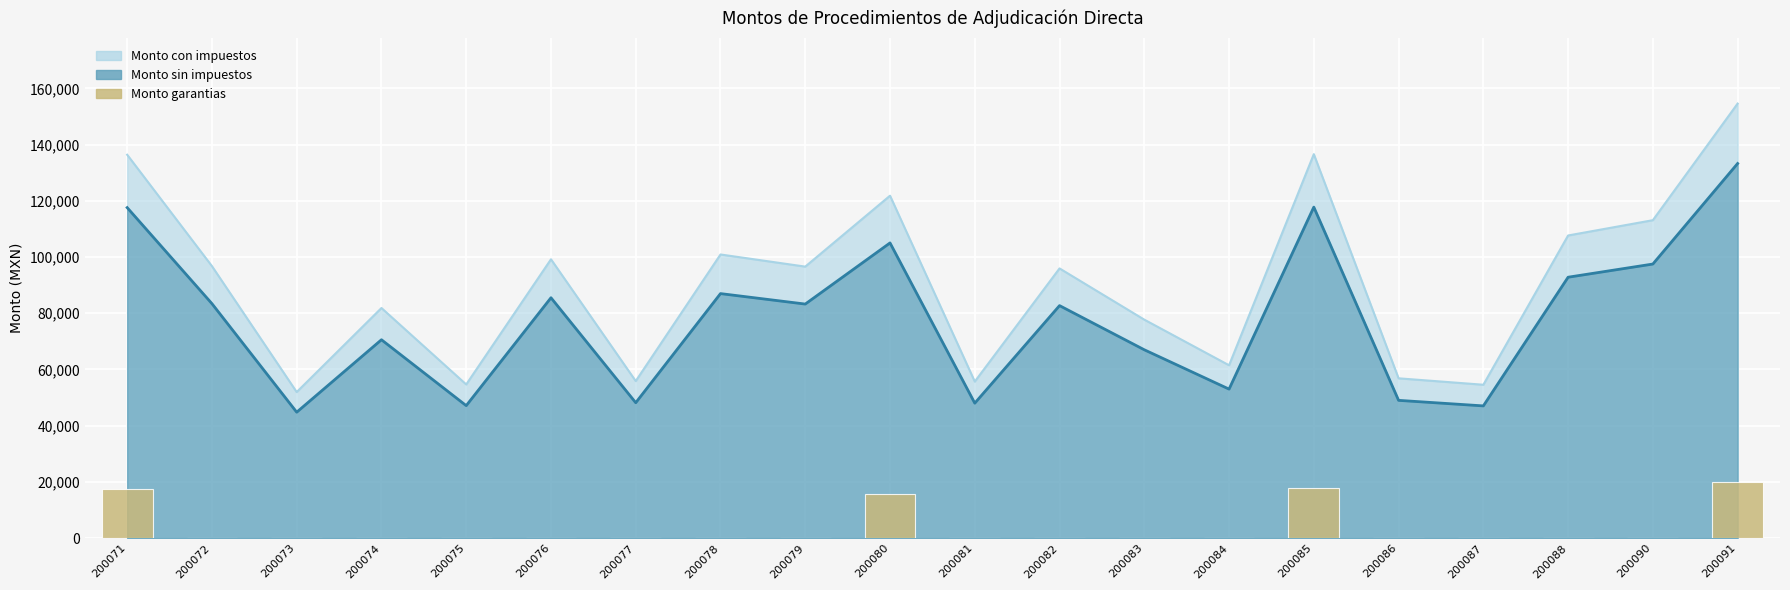

How many categories are shown in the chart?

20